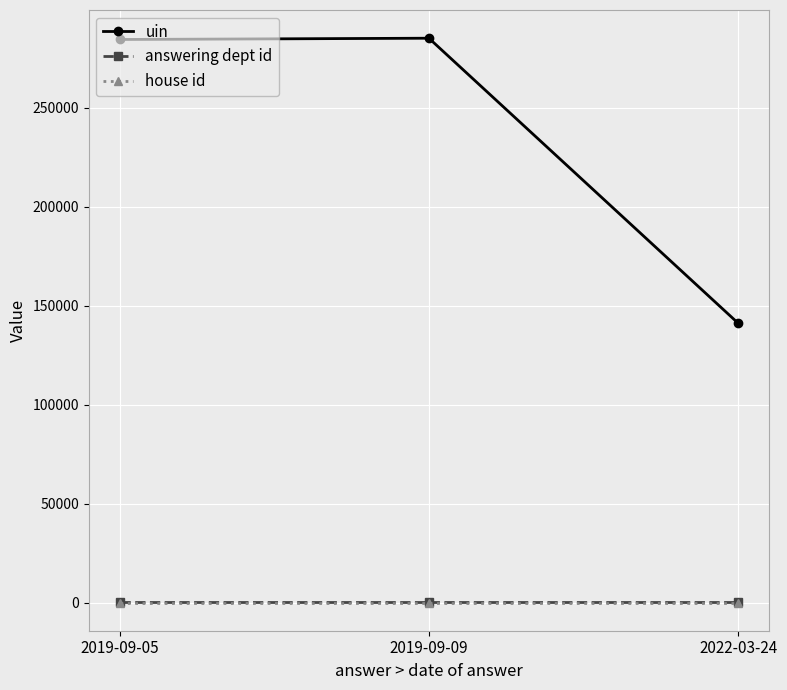

What is the greatest value displayed?

285221